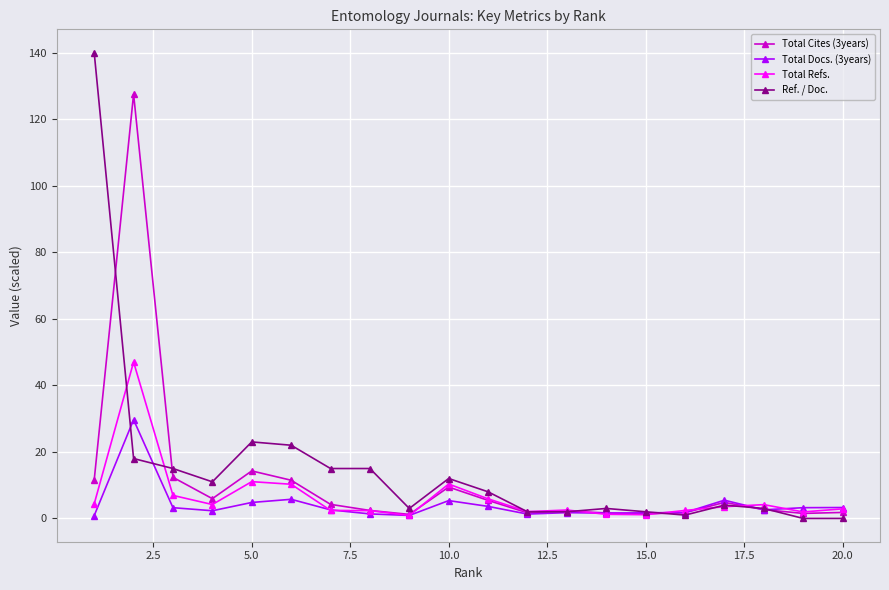

Which series has the widest spread of values?

Ref. / Doc.